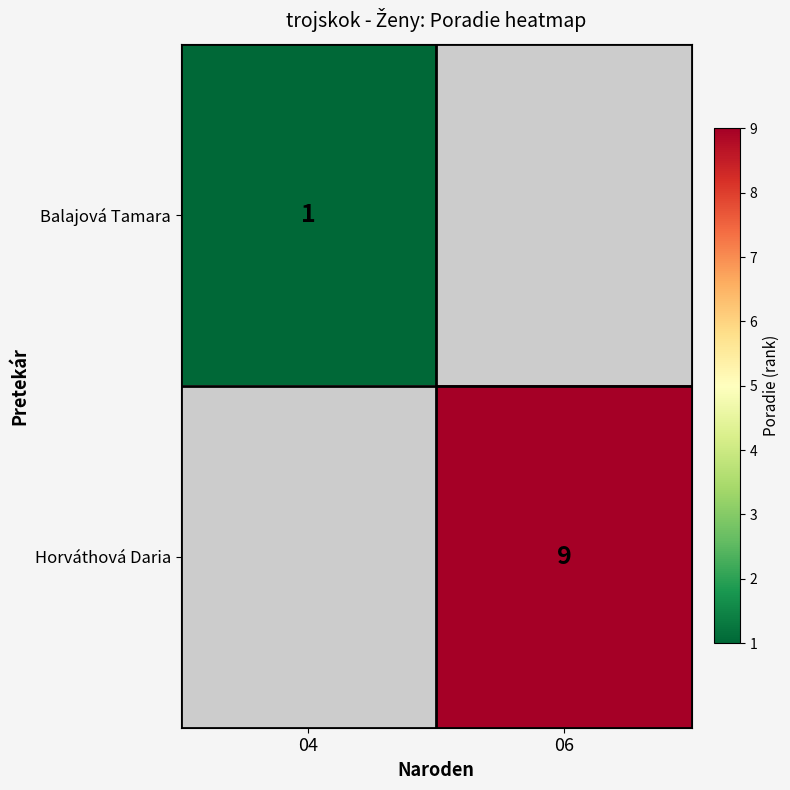

The Horváthová Daria series shows 12 at 06. True or false?

False